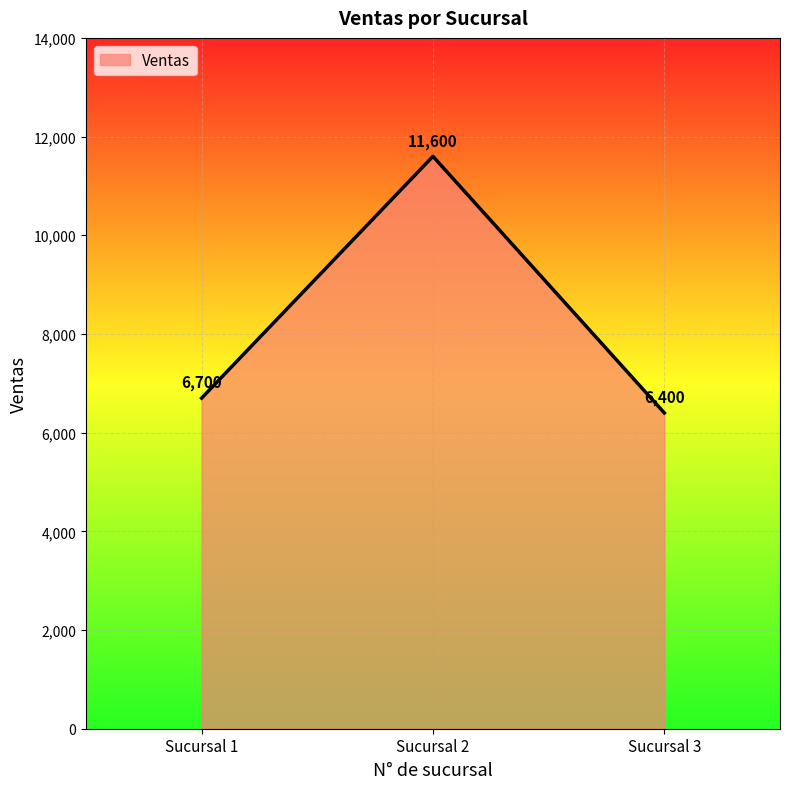

True or false: the data shows 19091 at Sucursal 2.

False